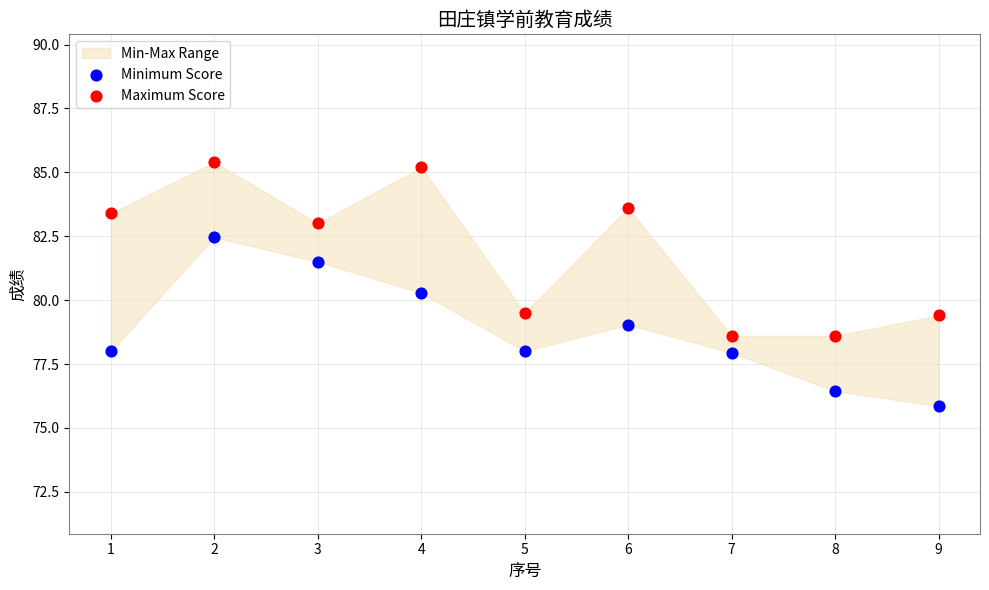

Which series contains the lowest Y value?

Minimum Score